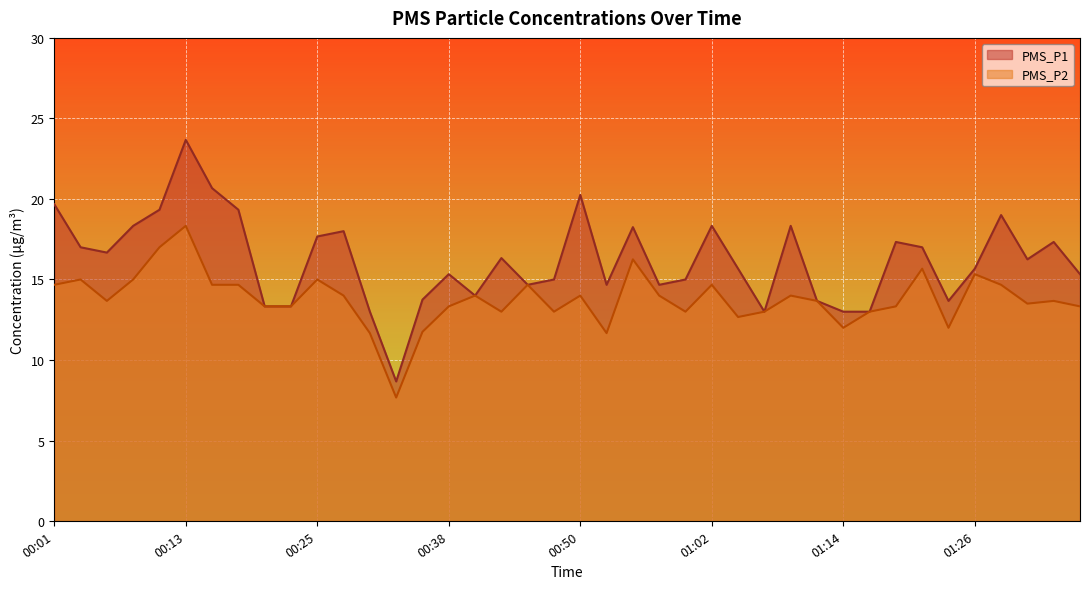

Which series has the widest spread of values?

PMS_P1